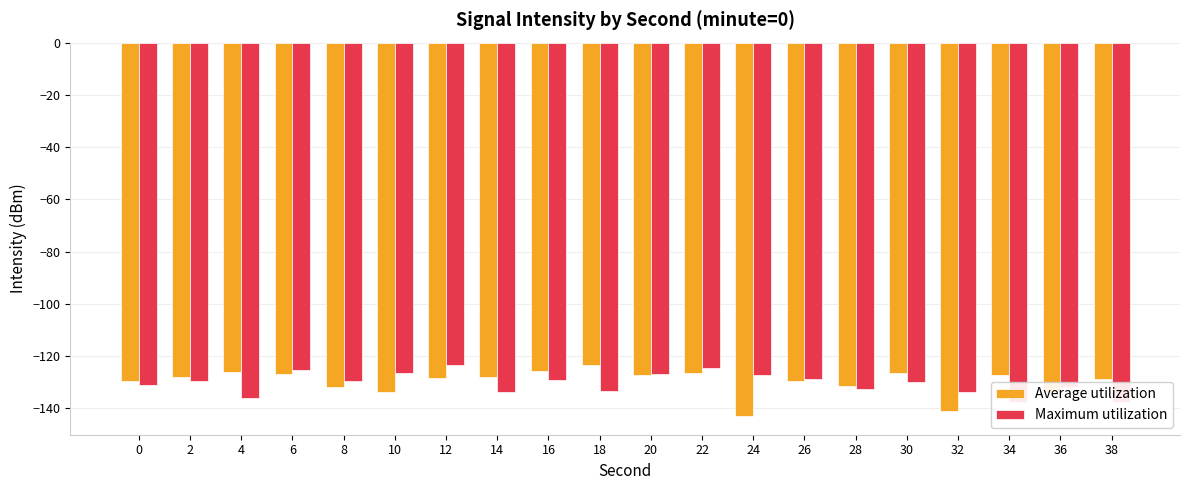

What is the difference between the highest and lowest values at 6?

1.7